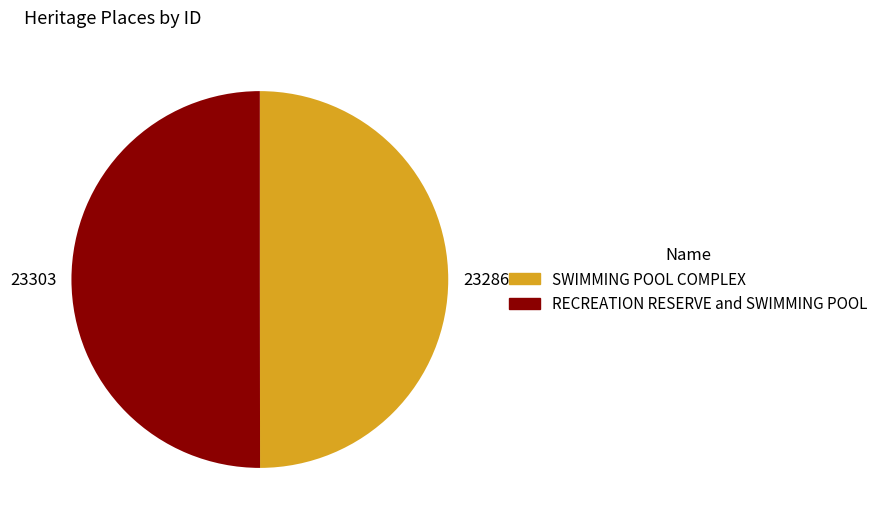

Combined, do 23286 and 23303 account for over 50%?

Yes